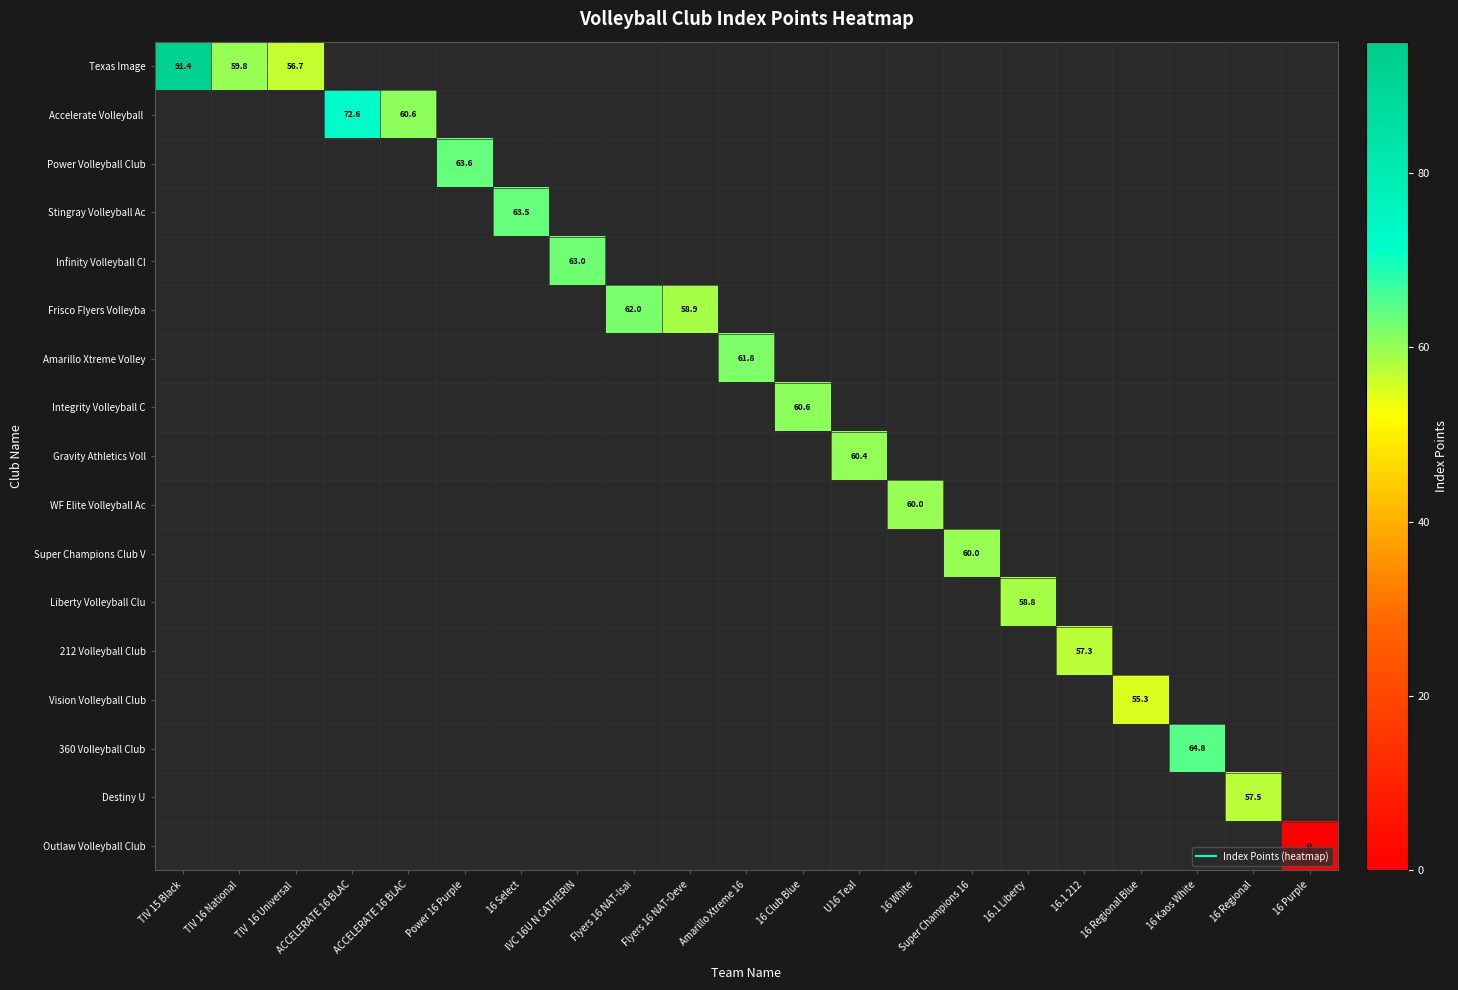

Which series has the largest range (max minus min)?

Texas Image